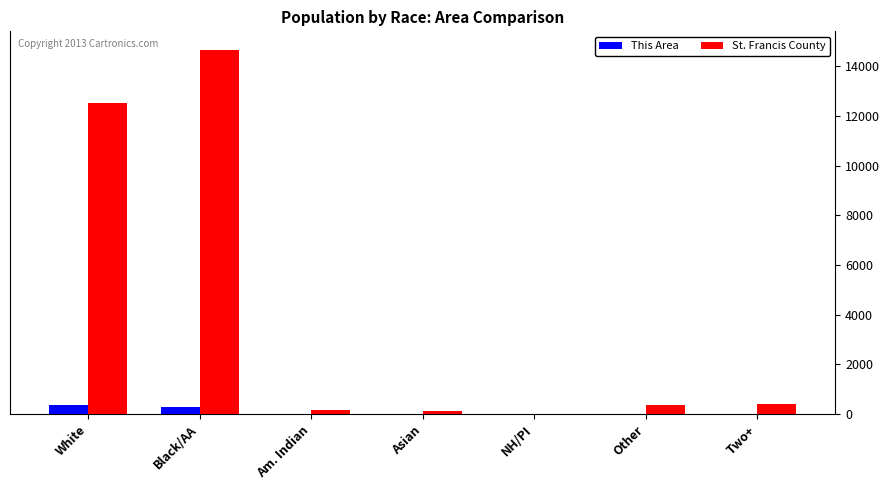

The St. Francis County series shows 410 at Two+. True or false?

True